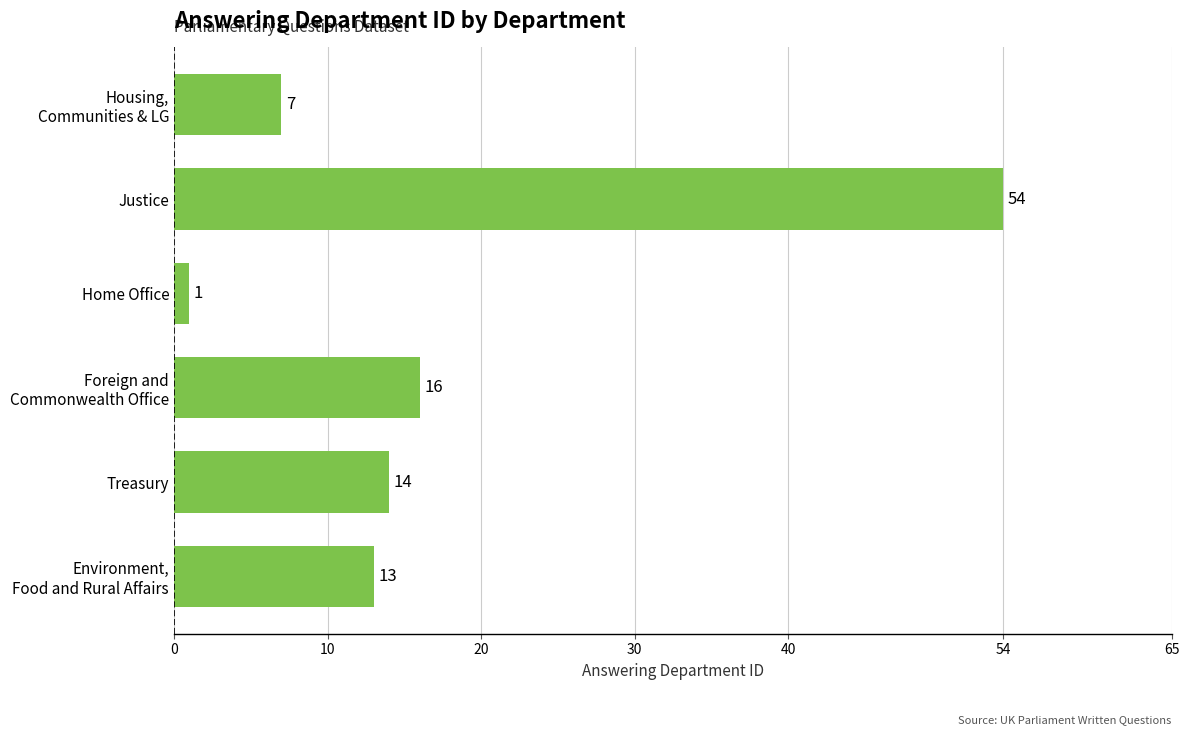

What is the sum of all values?

105